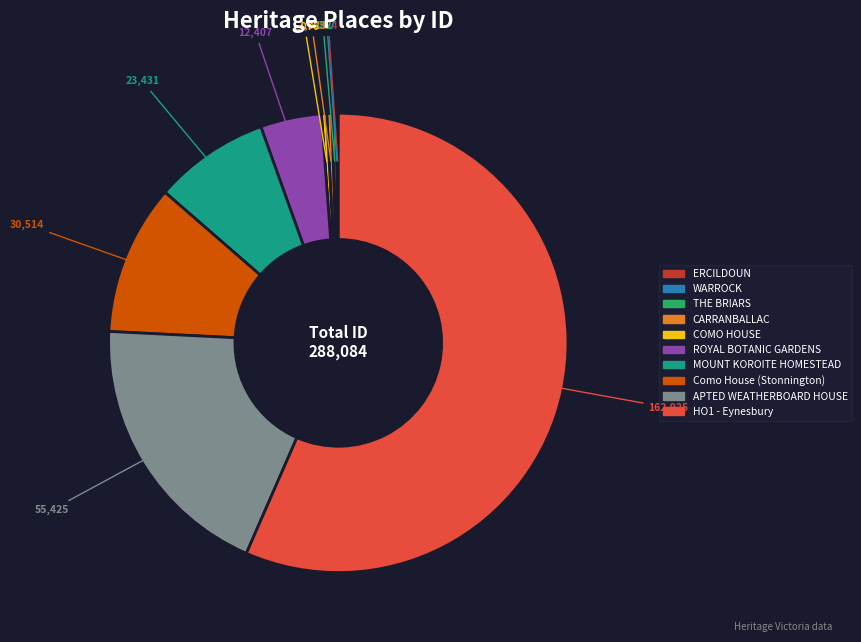

Which category accounts for the majority?

HO1 - Eynesbury